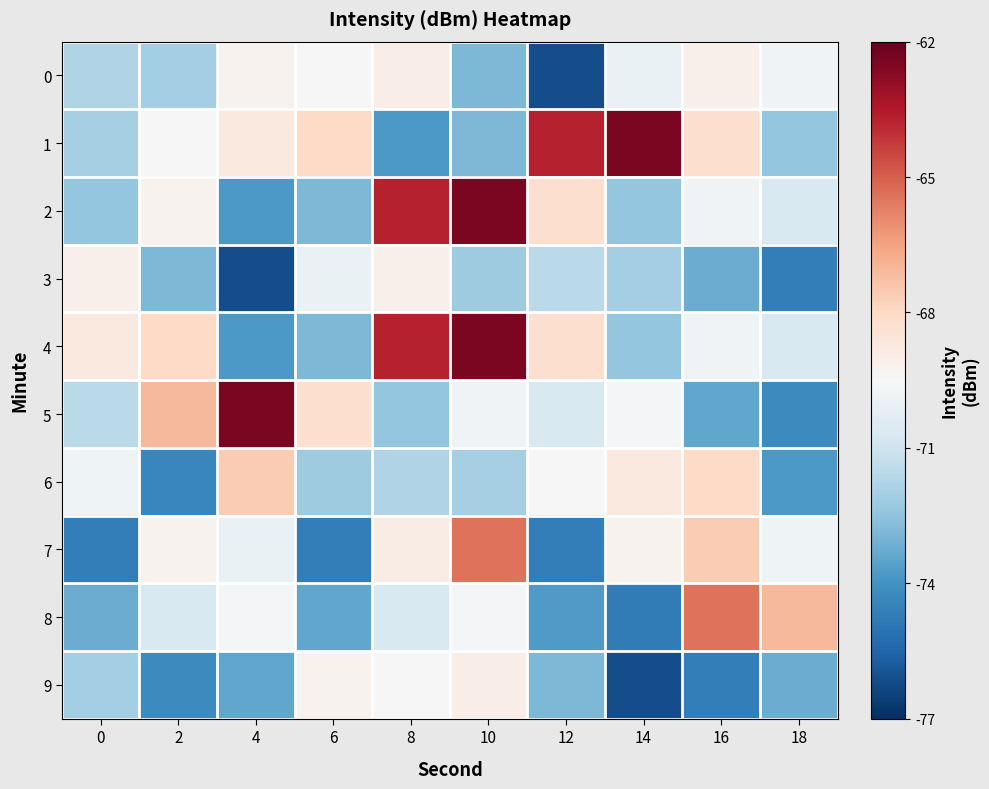

What is the maximum value shown in the chart?

-62.4